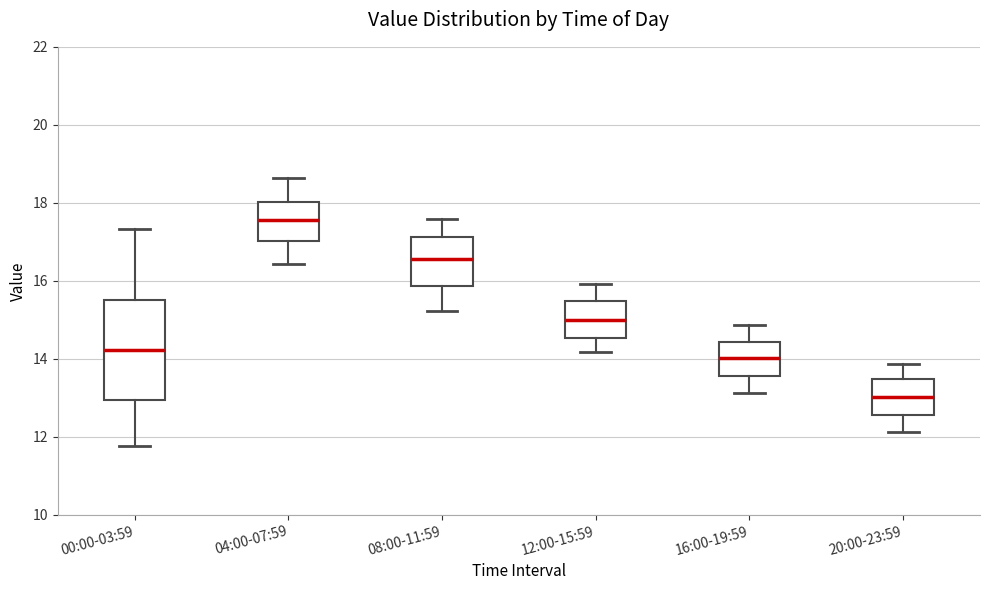

Where is the upper edge of the box for 00:00-03:59 on the y-axis? The values are not printed on the chart, so give them approximately, as read against the axis.

15.6